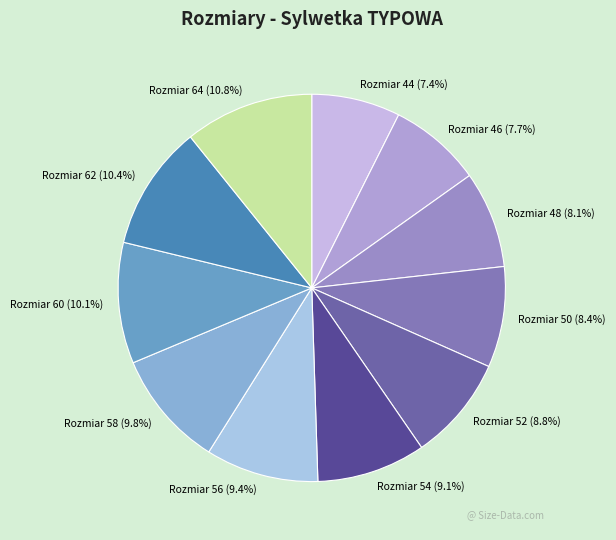

Is there any slice that represents more than half of the pie?

No